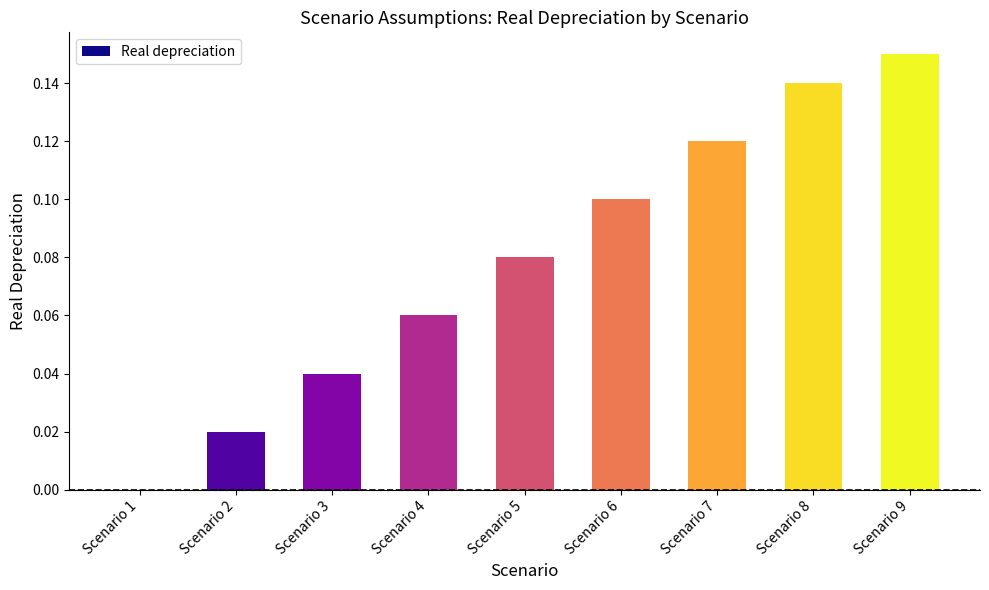

Which label corresponds to the largest value in the chart?

Scenario 9